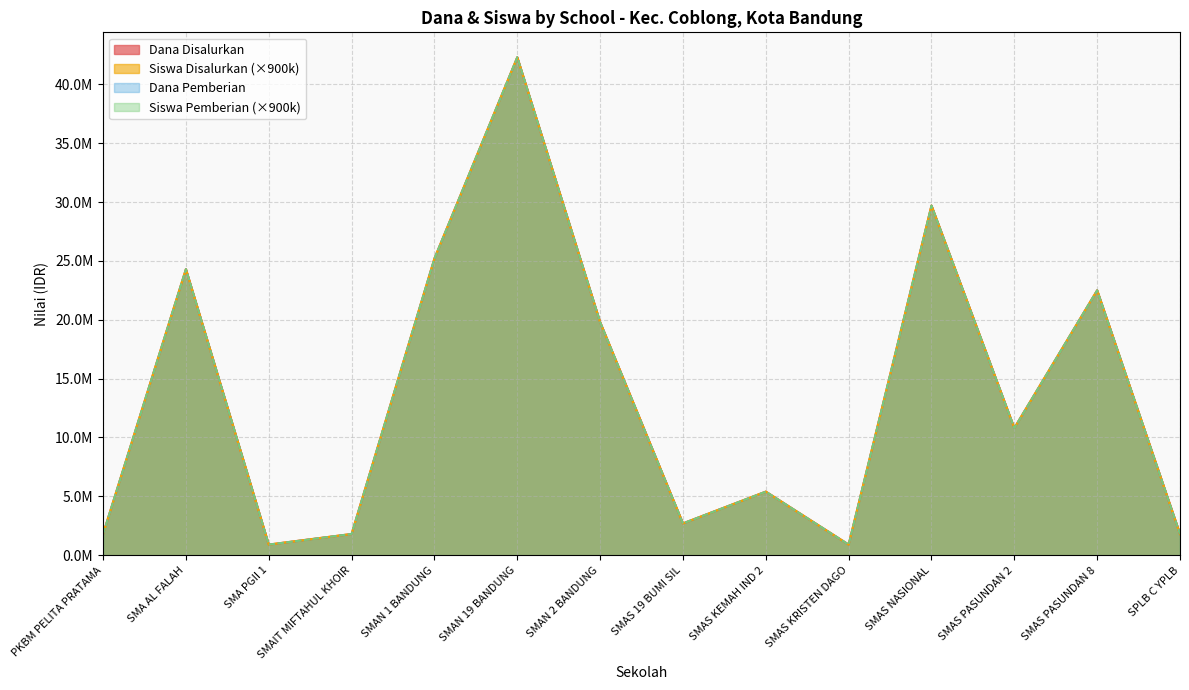

At which category does Siswa Disalurkan reach its first local peak?

SMA AL FALAH